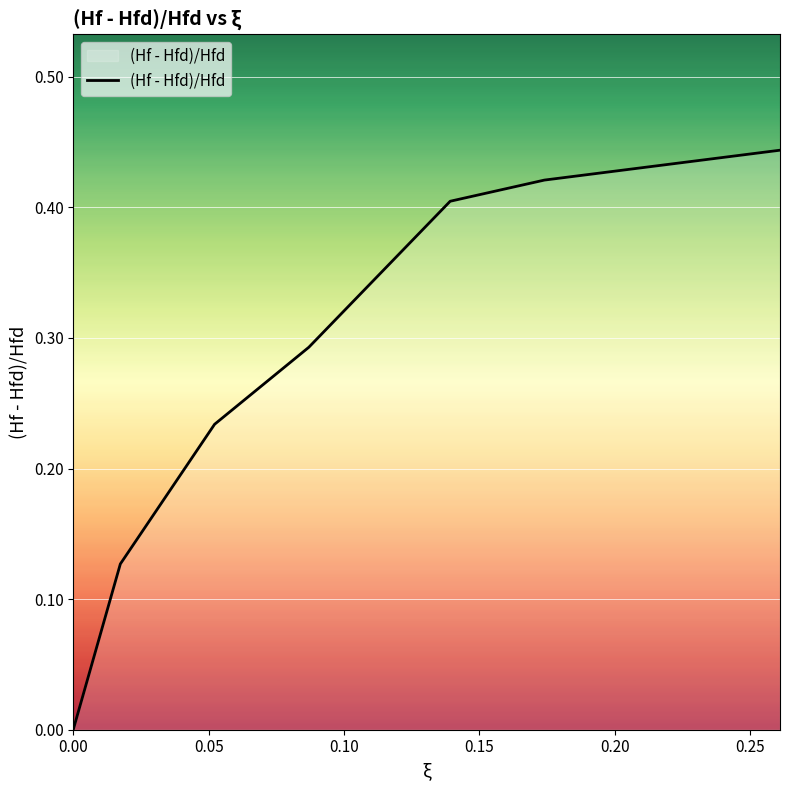

What is the sum of all values?

1.9